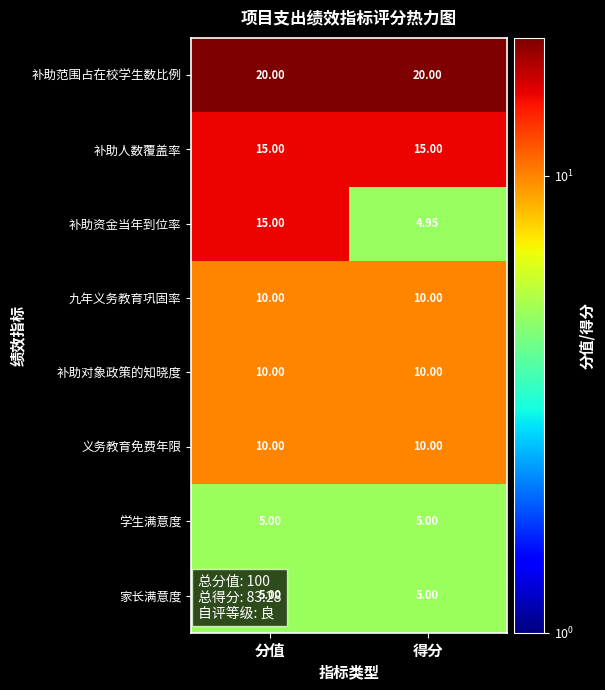

Which series has the widest spread of values?

补助资金当年到位率